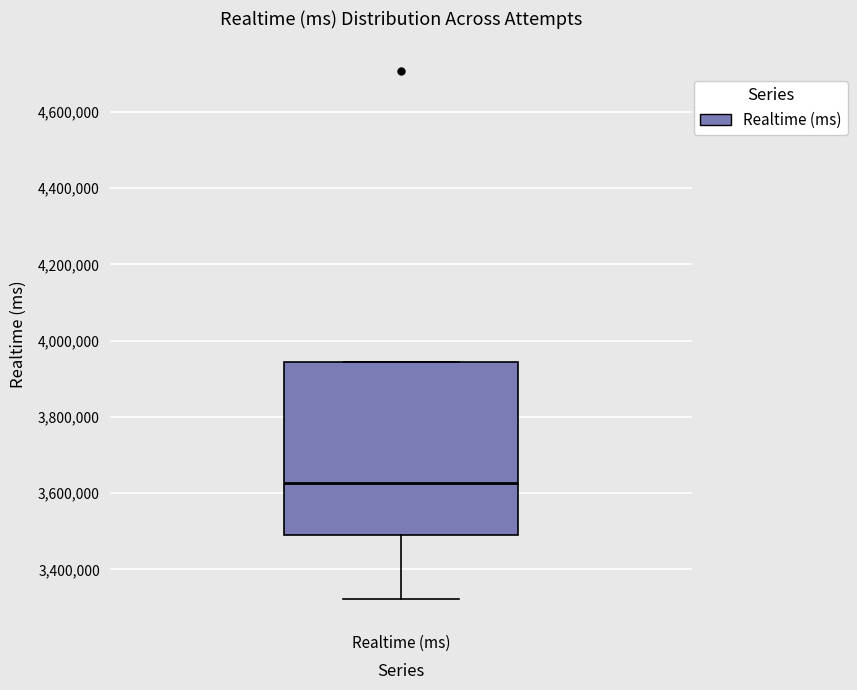

Read this box plot against the y-axis: the position of the median line, the range covered by the box, and the ends of both whiskers. The values are not printed on the chart, so give them approximately, as read against the axis.

median 3620000, box 3500000 to 3940000, whiskers 3320000 to 3940000